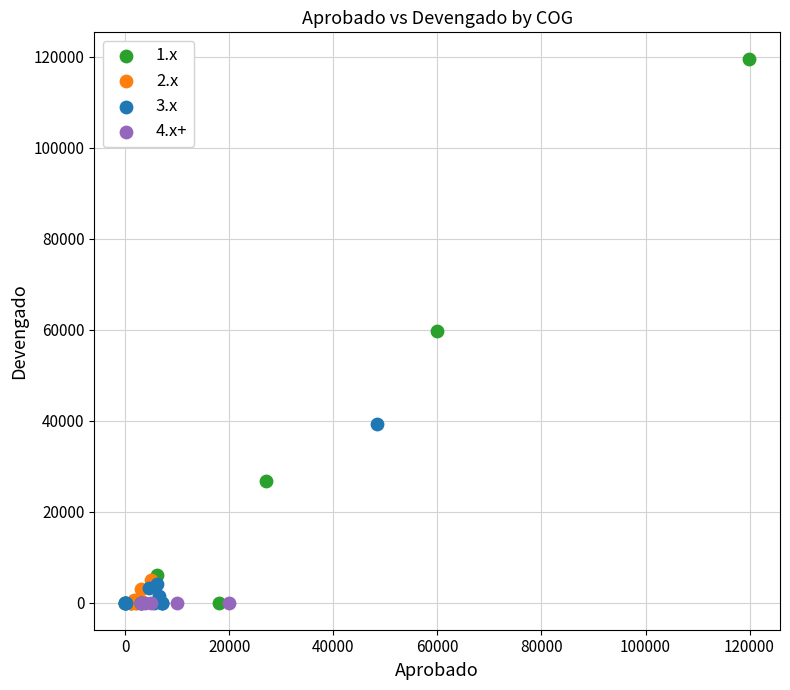

Which series contains the highest Y value?

1.x